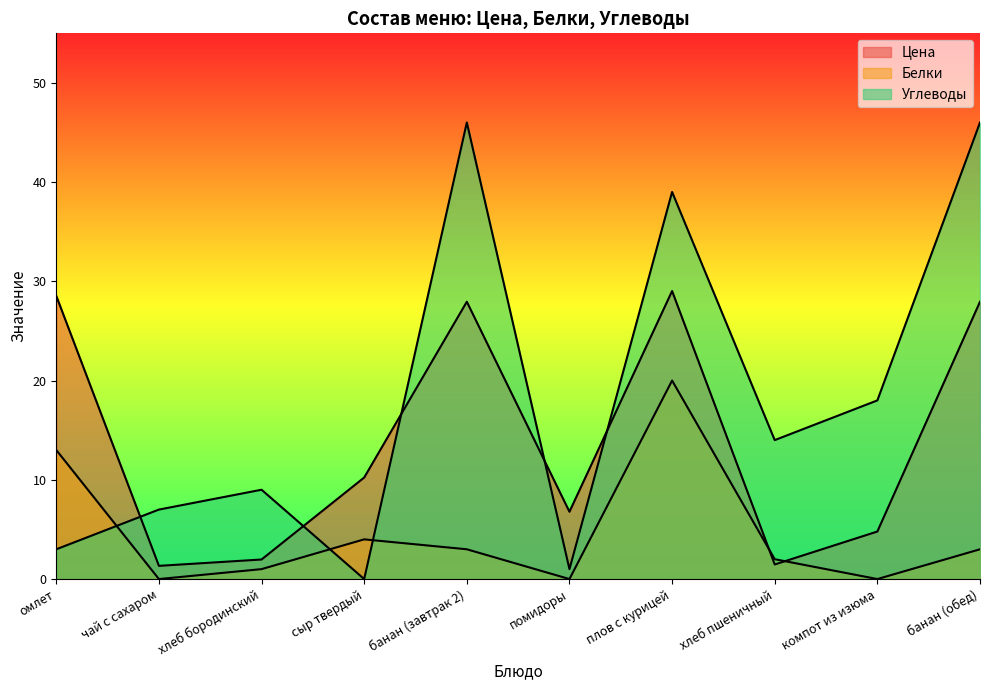

Reading right to left, what are all the values shown in this chart?

Цена: 27.9	4.8	1.5	29.0	6.8	27.9	10.2	2.0	1.3	28.5
Белки: 3.0	0.0	2.0	20.0	0.0	3.0	4.0	1.0	0.0	13.0
Углеводы: 46.0	18.0	14.0	39.0	1.0	46.0	0.0	9.0	7.0	3.0